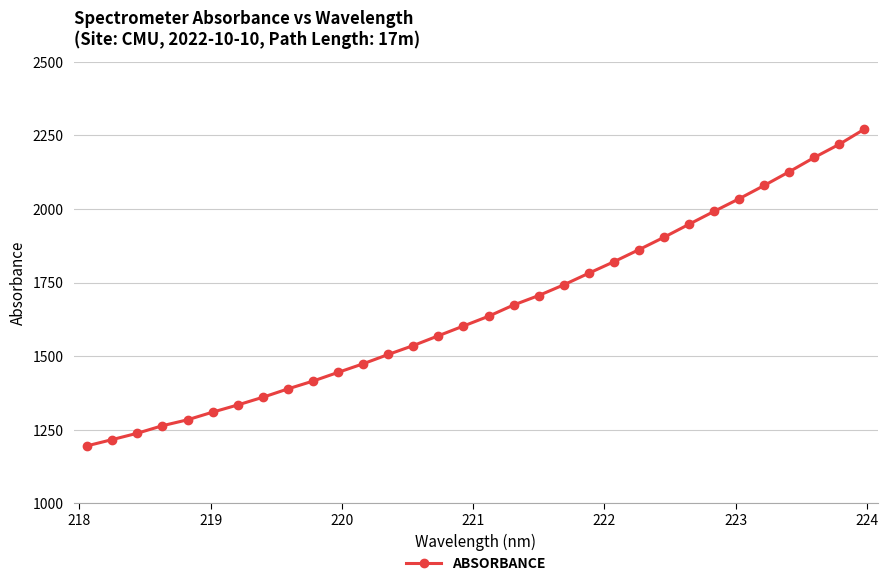

What is the difference between the maximum and minimum values?

1075.6